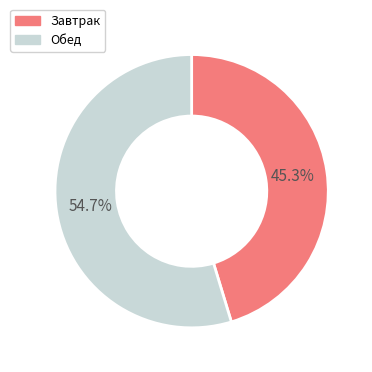

What portion of the pie excludes Обед?

45.3%